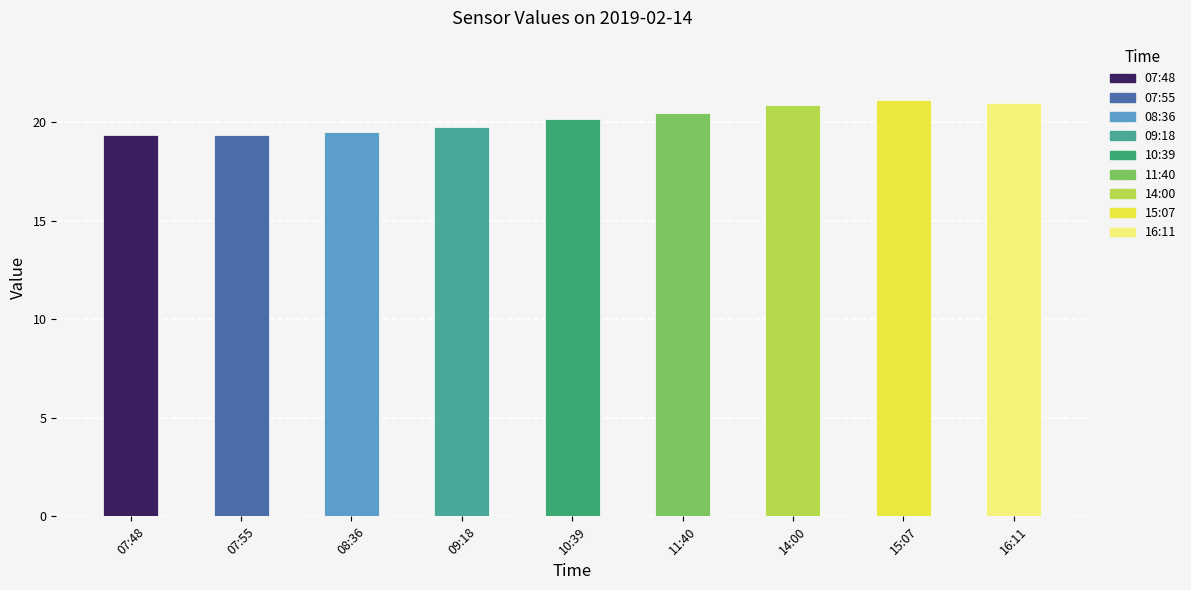

What is the sum of the values at 07:55 and 09:18?

39.1